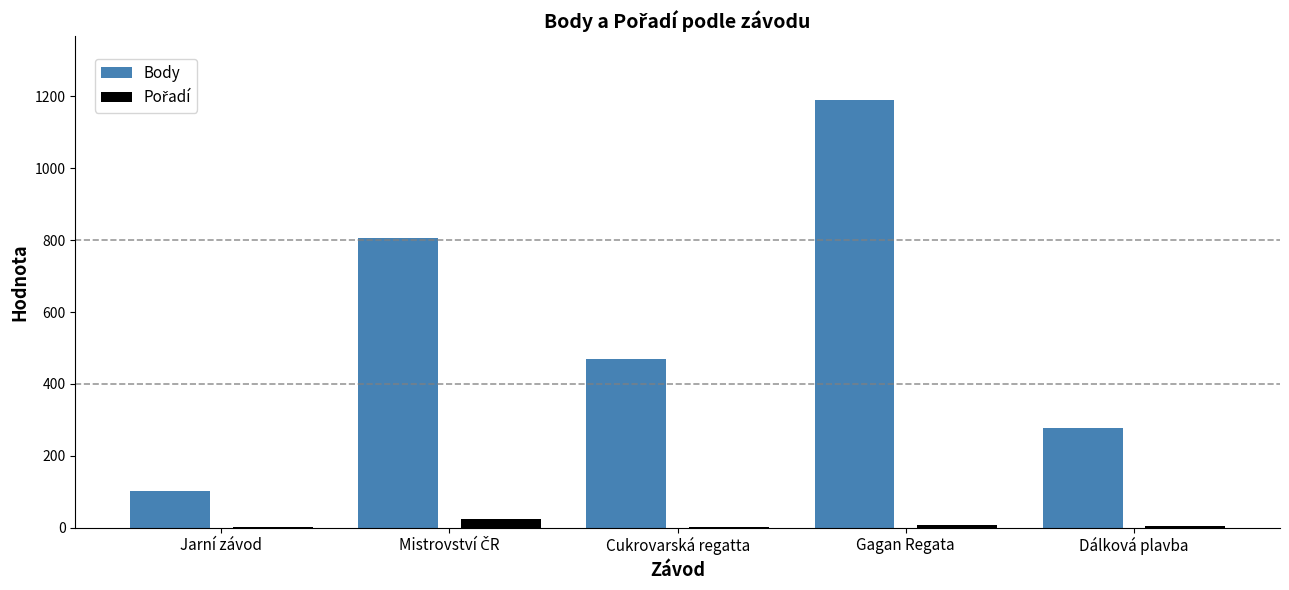

Which series has the largest total across all categories?

Body